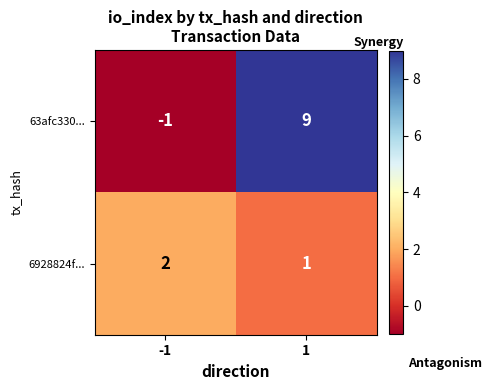

Reading right to left, extract all data points from this chart.

63afc330...: 1=9	-1=-1
6928824f...: 1=1	-1=2